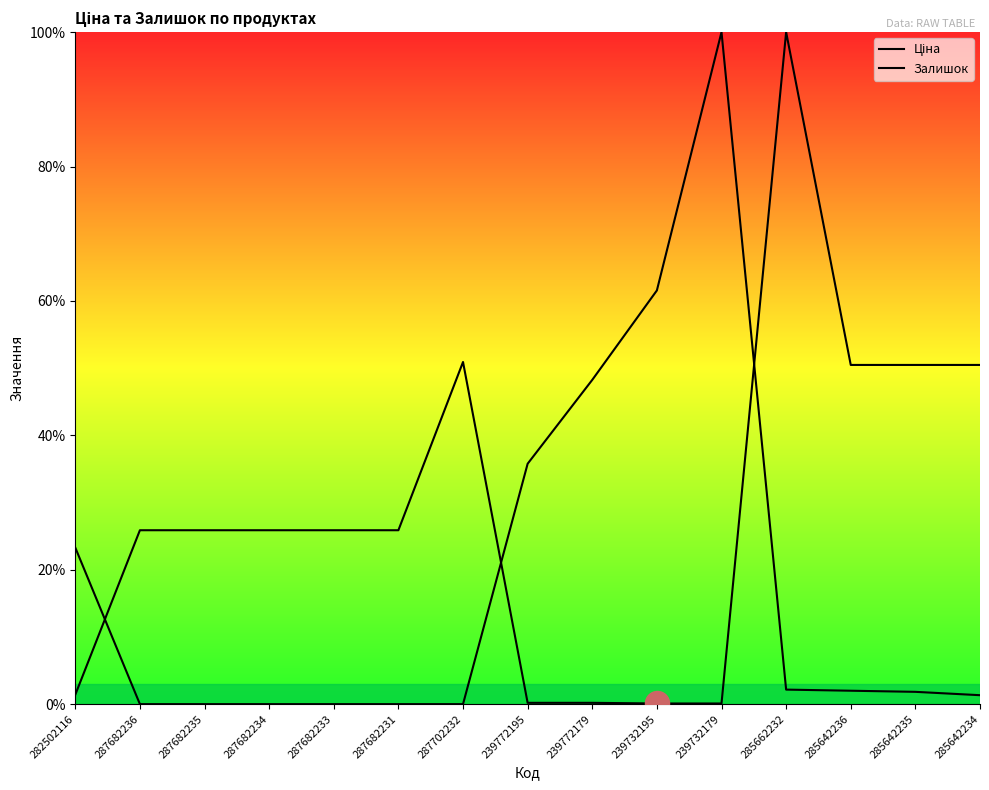

Is the value of Ціна at 282502116 greater than the value of Залишок at 239732195?

No